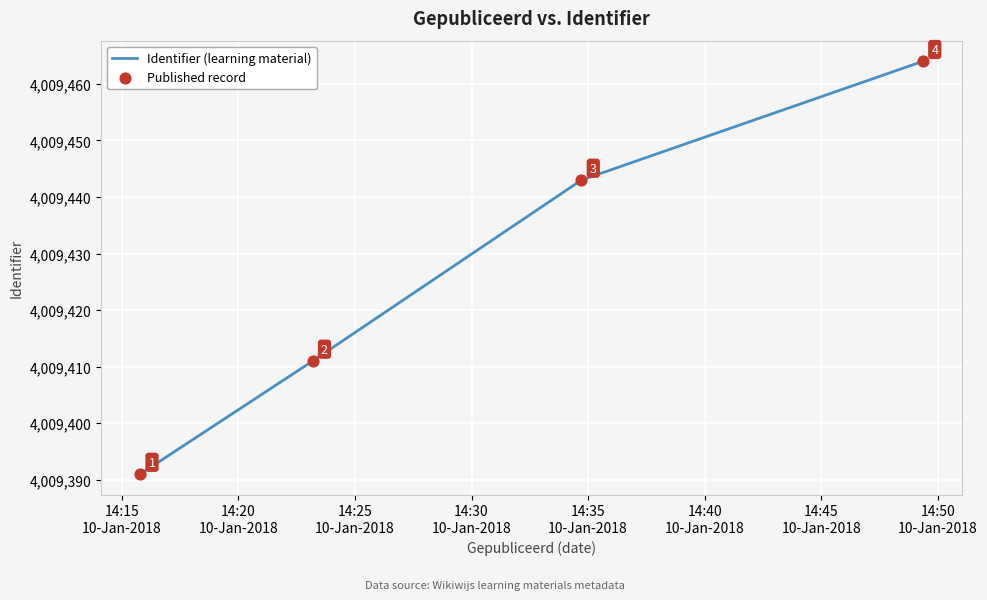

Count the values in the range 4009411 to 4009464.

3